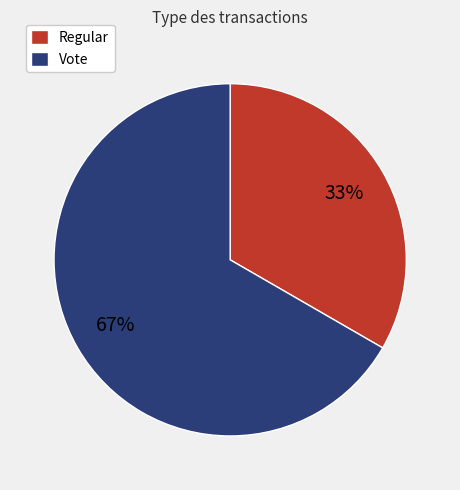

To the nearest percent, what is the combined percentage of Regular and Vote?

100%